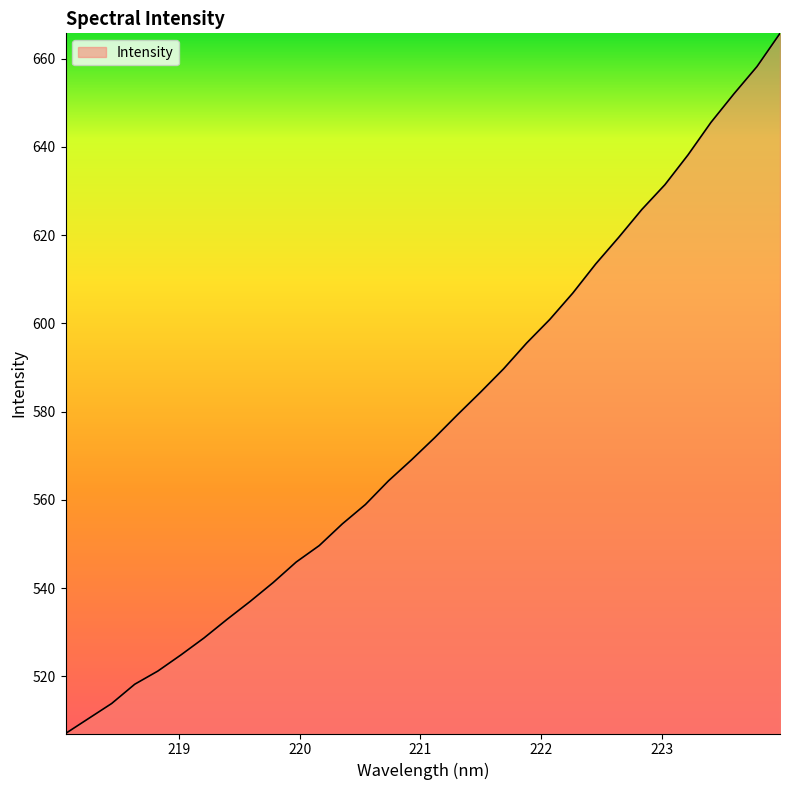

What is the difference between the maximum and minimum values?

158.7